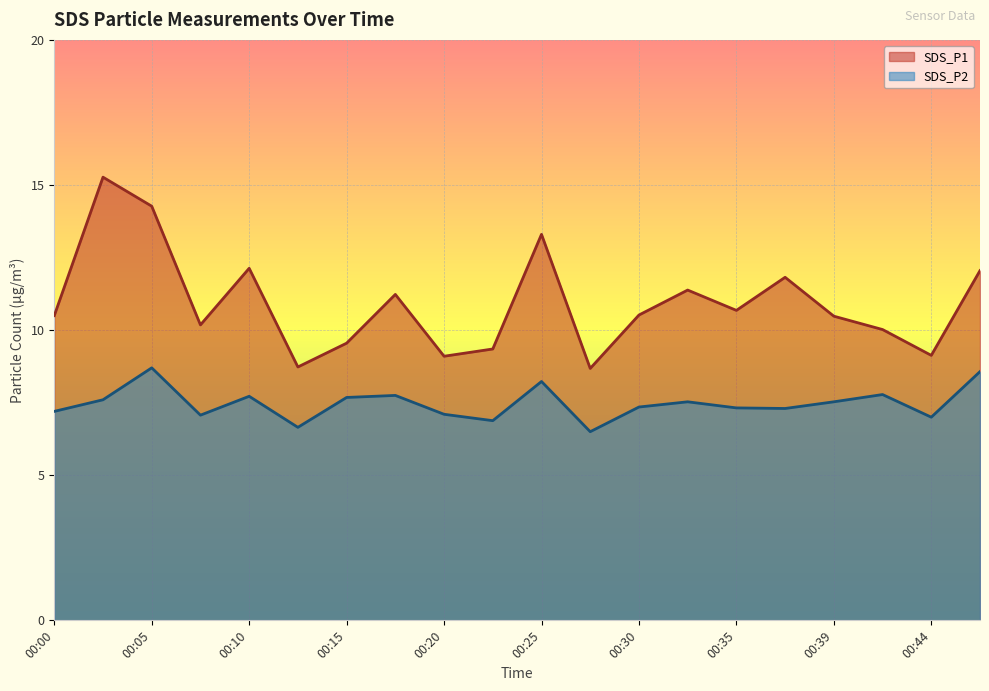

How many interior local peaks does the SDS_P2 series have?

6